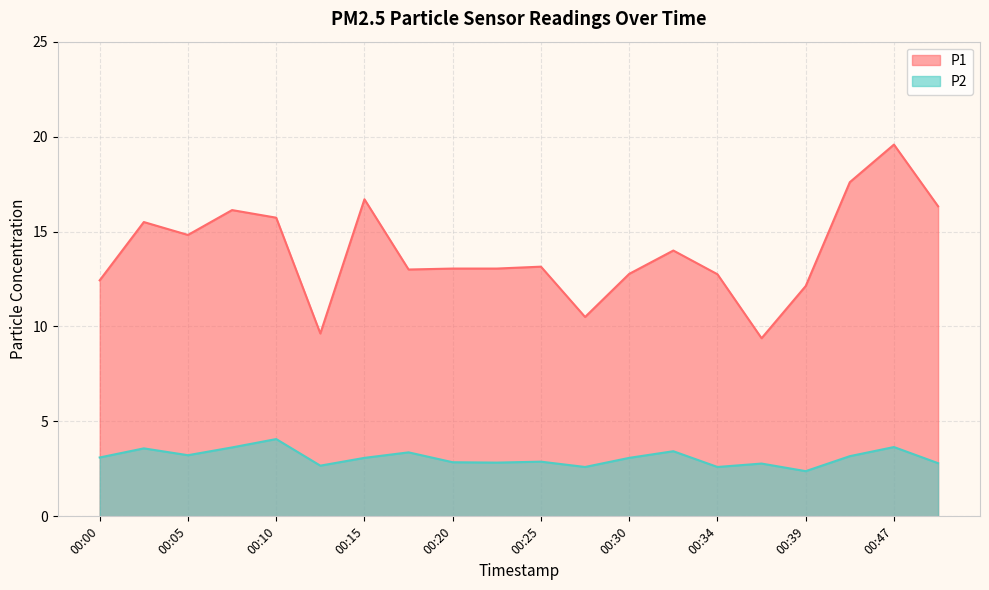

At how many categories does at least one series exceed 8?

20